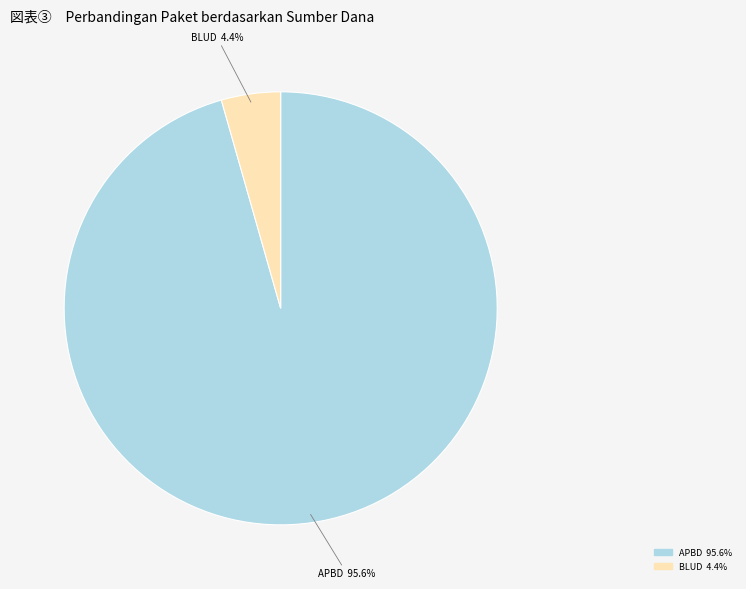

Is there a majority slice in this chart?

Yes